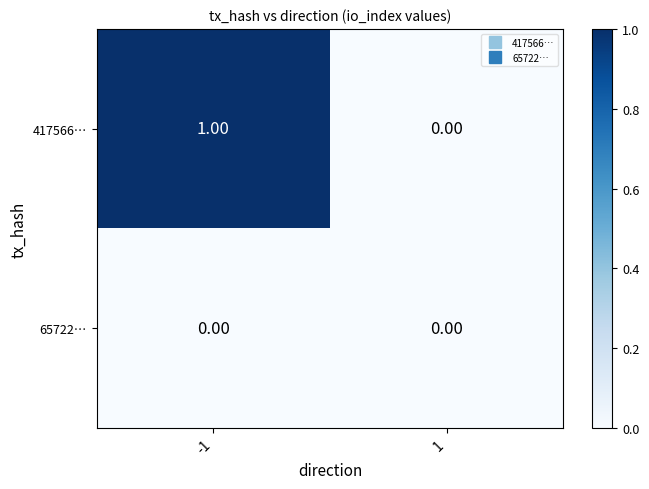

What is the difference between the highest and lowest values at -1?

1